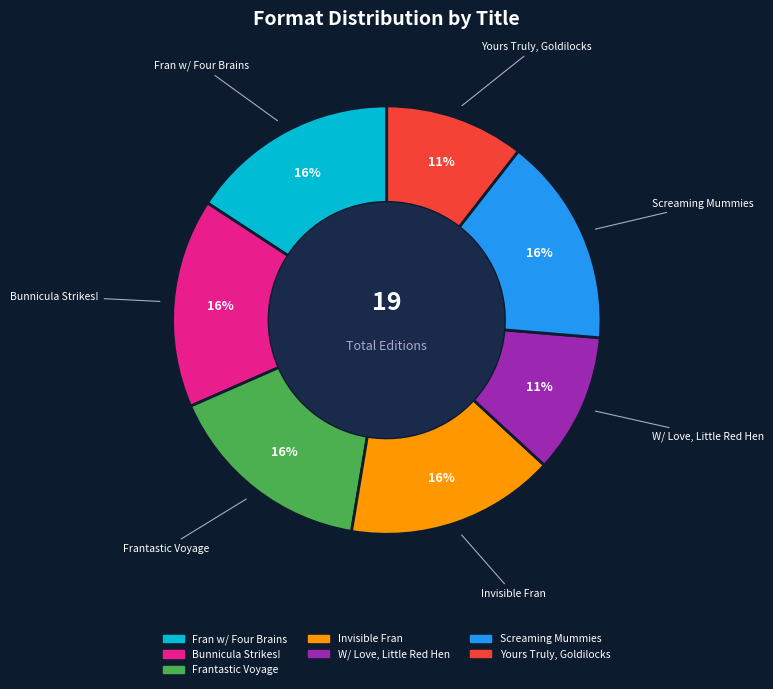

To the nearest percent, what is the difference between the largest and smallest slice percentages?

5%